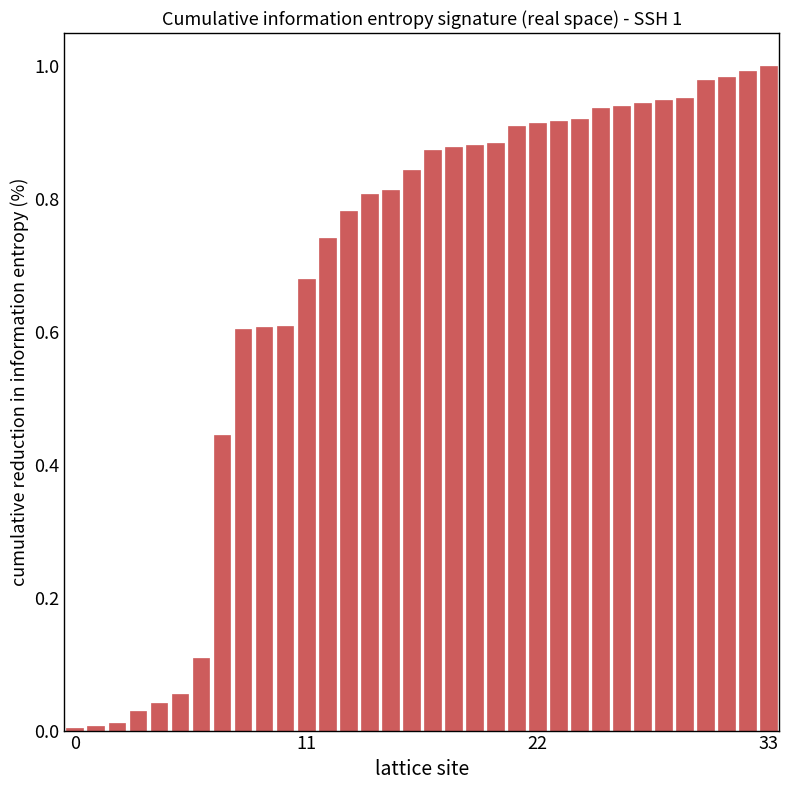

Are the bars grouped side by side (vs. stacked)?

No